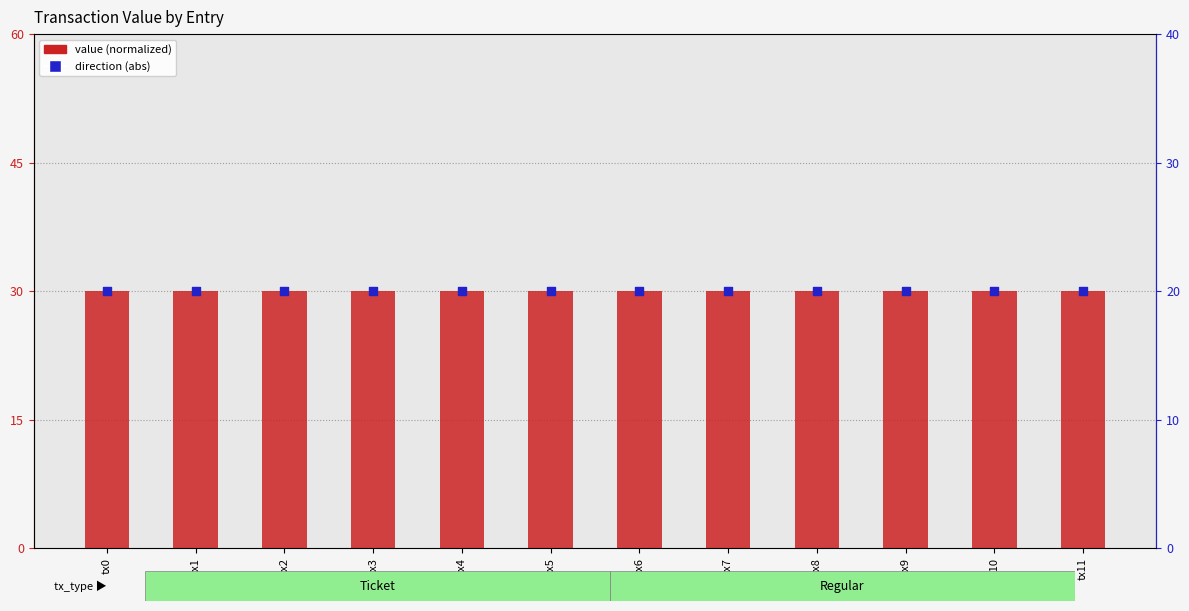

Which series reaches the maximum Y coordinate?

value (normalized)